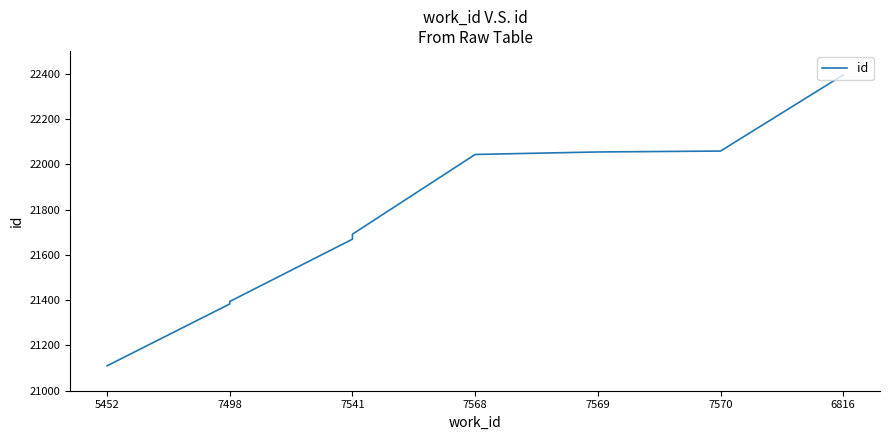

What is the smallest value displayed?

21110